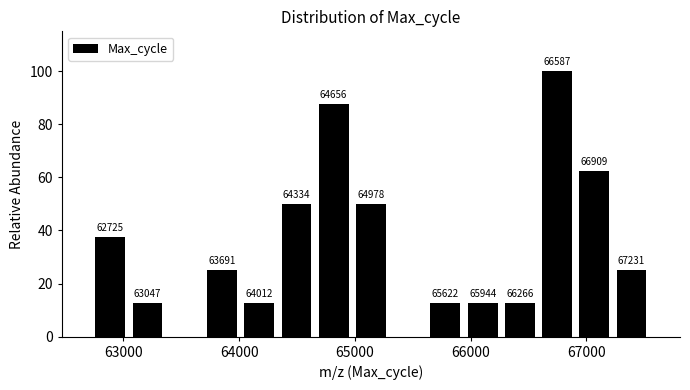

Around what value on the x-axis is the tallest bar? Give the approximate position of its centre, as read against the axis.

66700